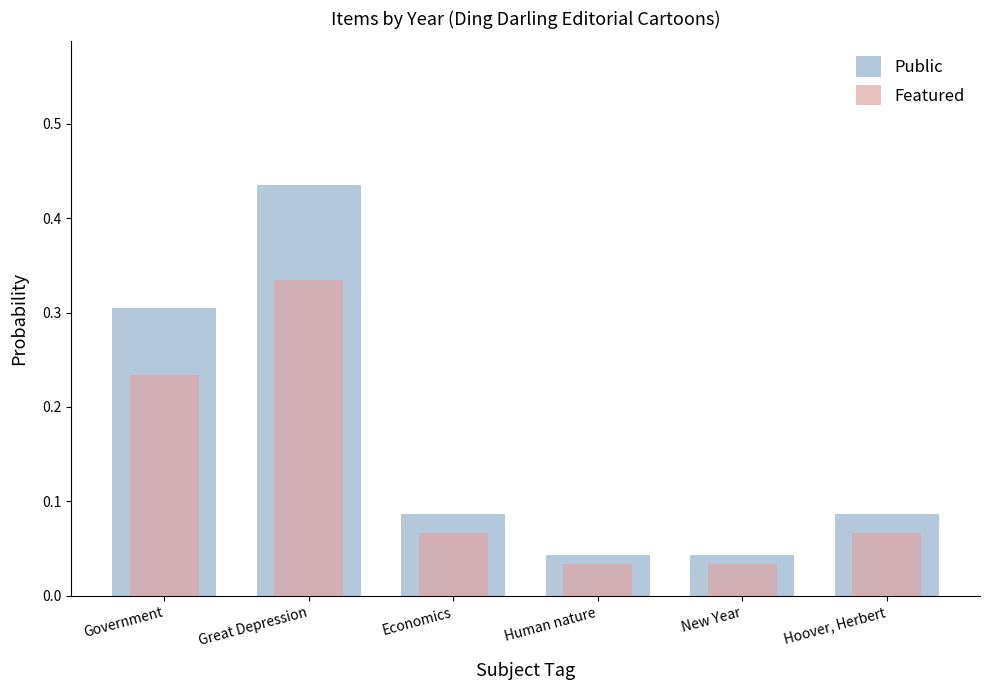

At which category is the sum across all series the highest?

Great Depression